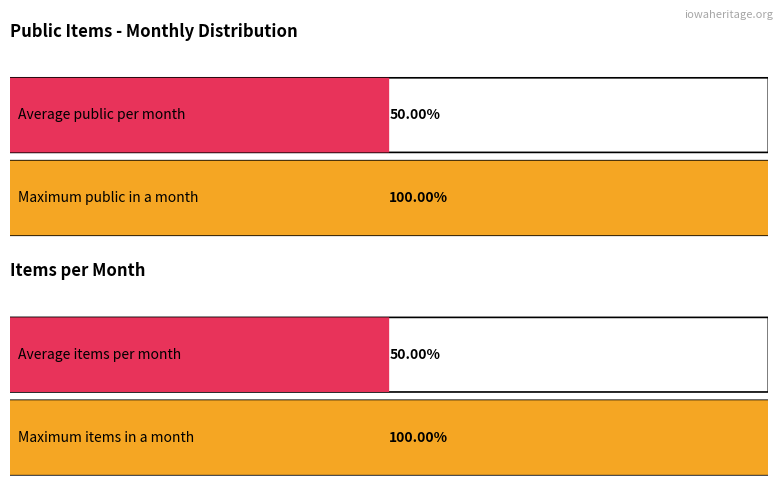

Which series has the widest spread of values?

public